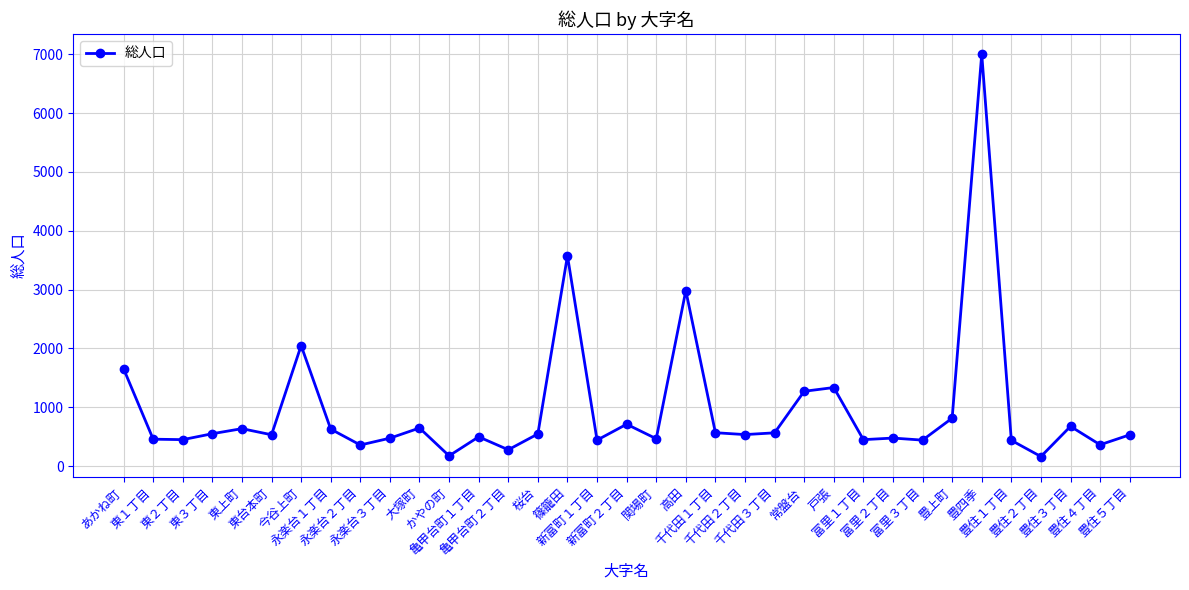

What position from the left is 千代田３丁目?

23